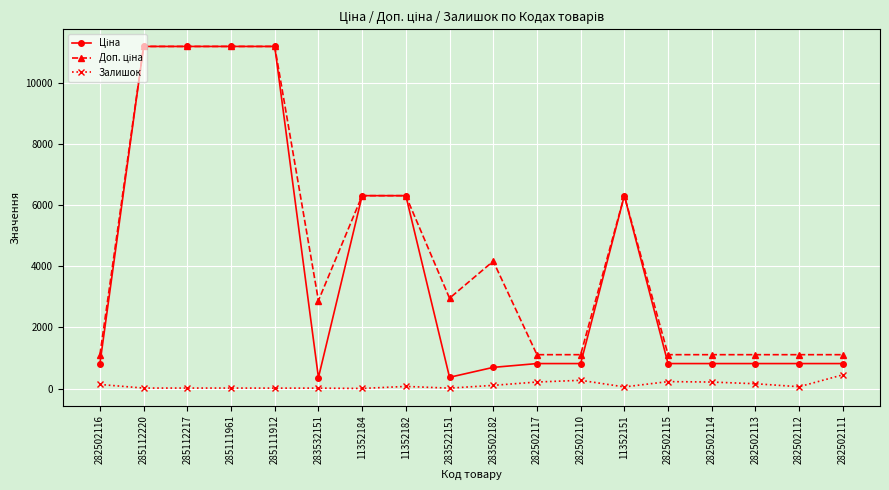

What is the difference between the highest and lowest values at 282502111?

658.2